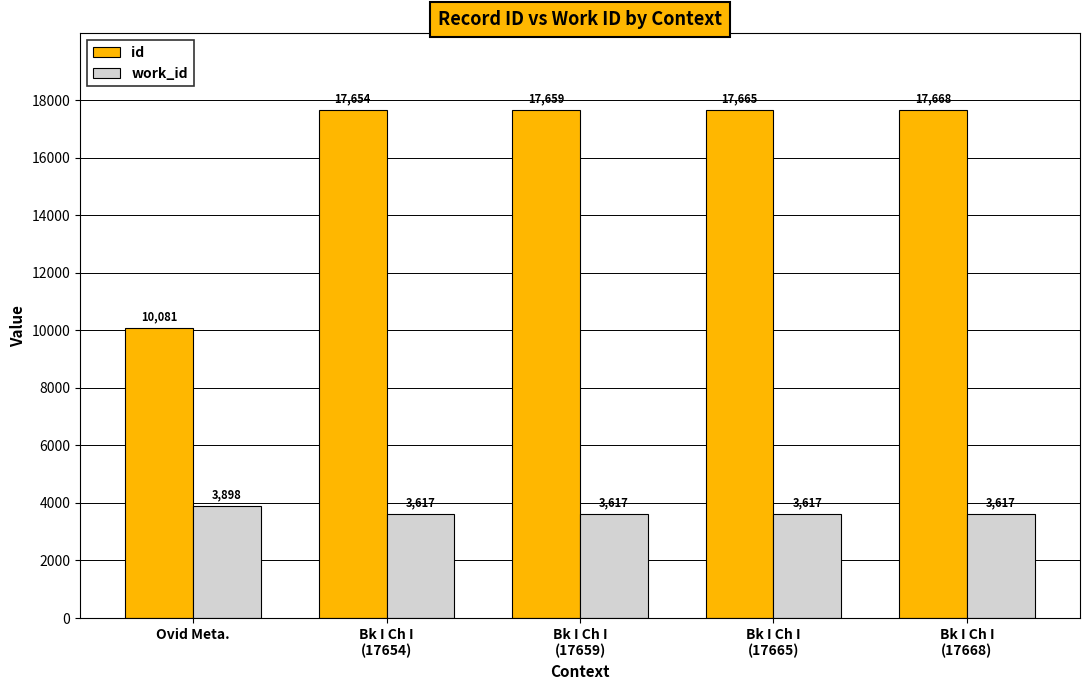

What is the label of the 2nd bar from the right?

Bk I Ch I
(17665)